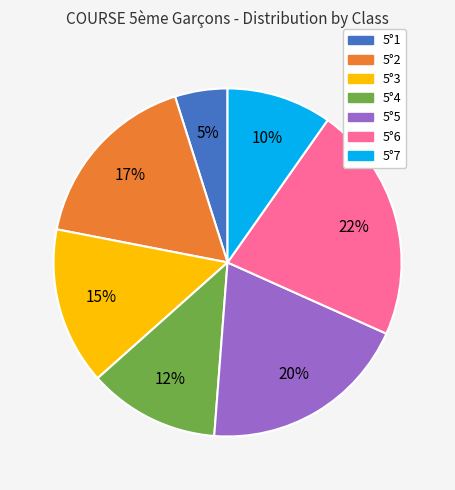

Do 5°7 and 5°2 together represent more than half of the pie?

No